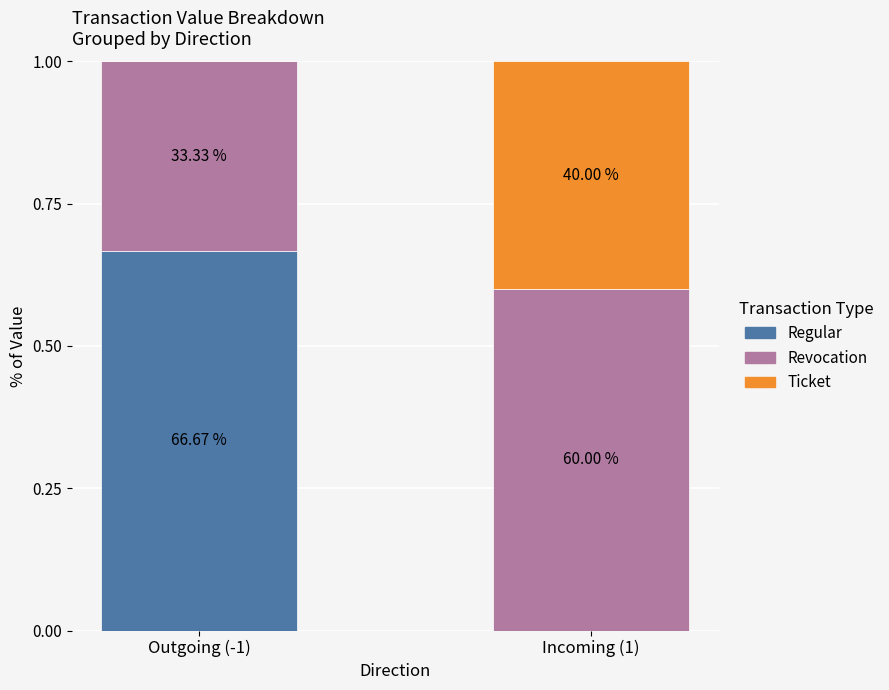

Rank the series at Incoming (1) from highest to lowest value.

Revocation, Ticket, Regular